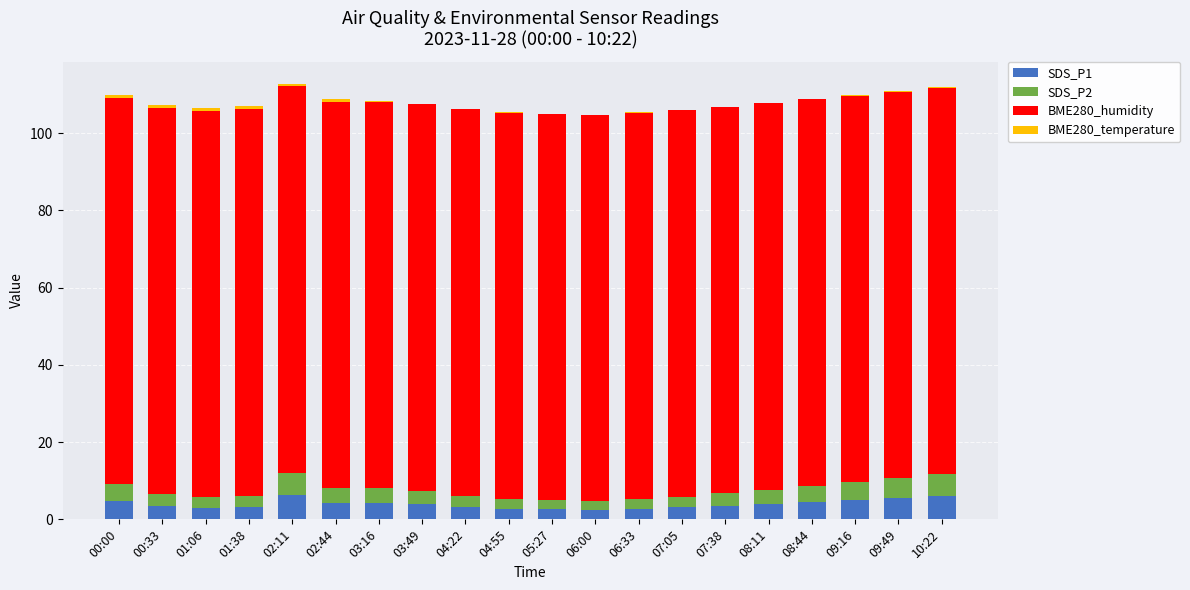

What is the highest value of the SDS_P1 series?

6.3